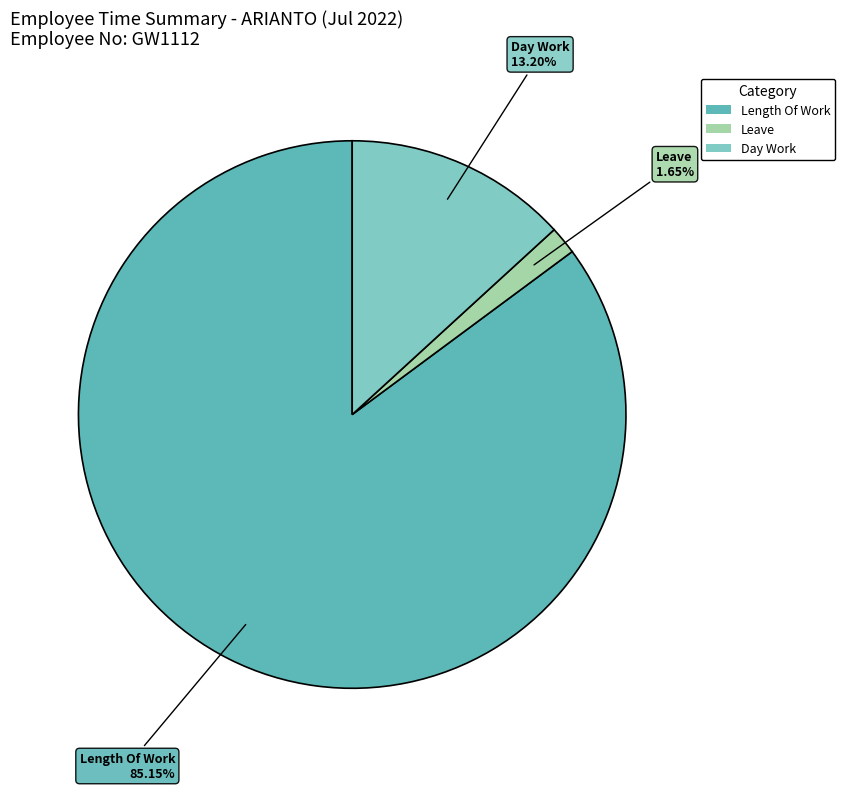

Between Leave and Day Work, which is larger?

Day Work